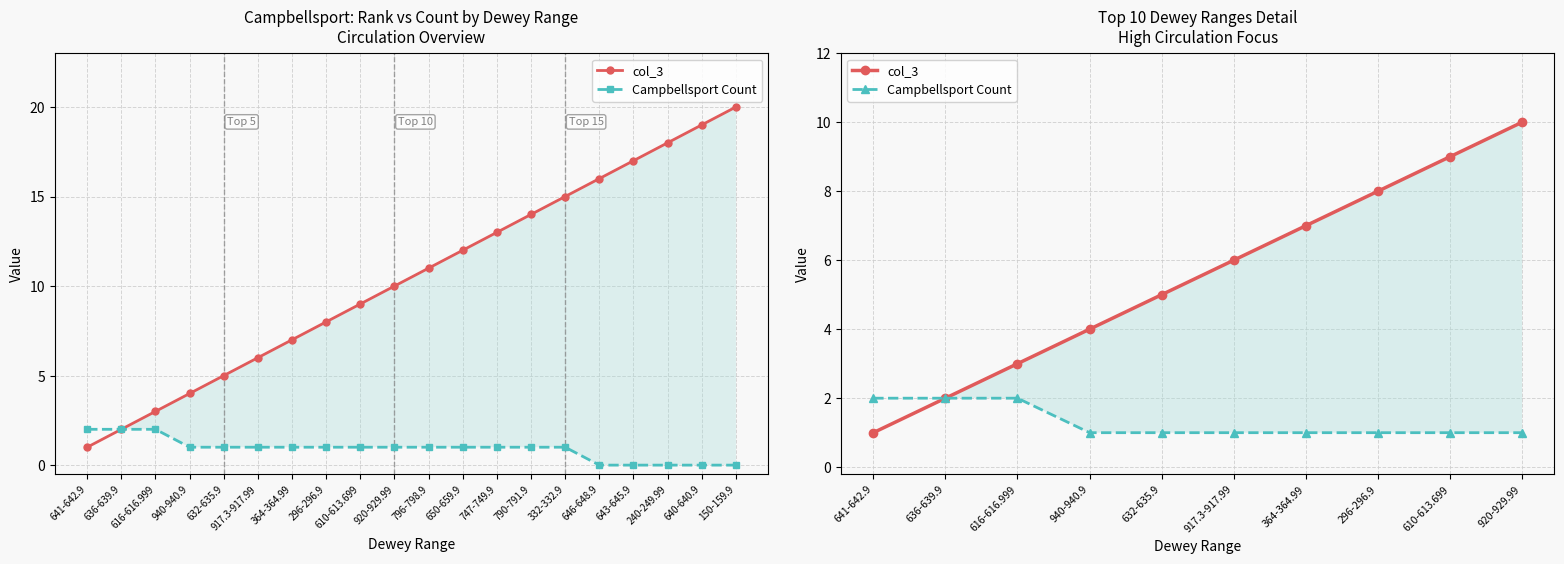

What is the label of the 5th point from the right?

917.3-917.99